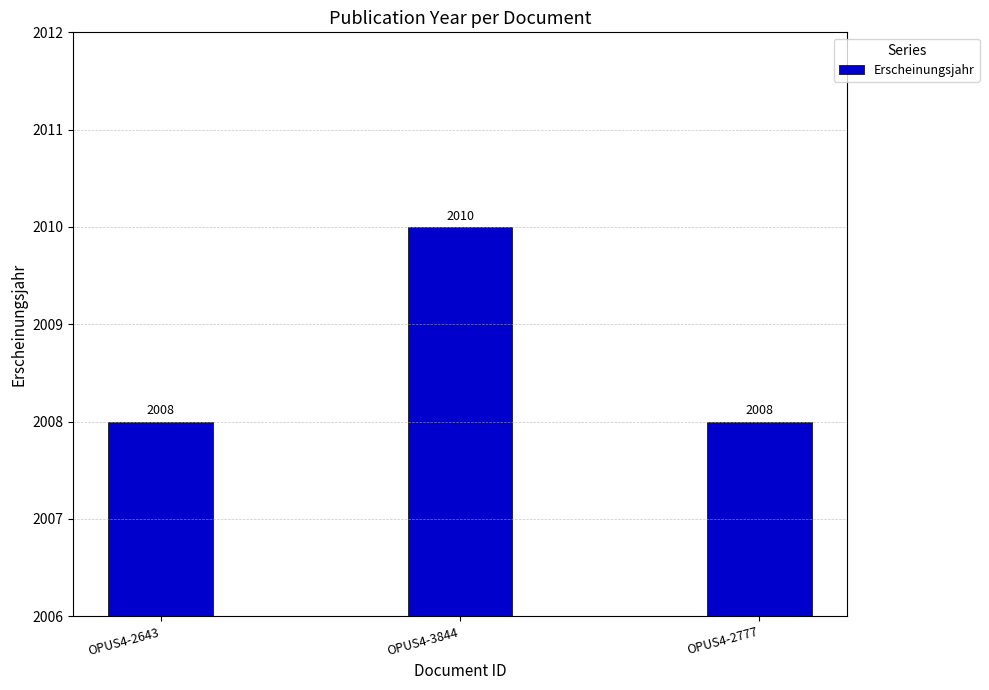

What is the value of the 1st bar from the left?

2008